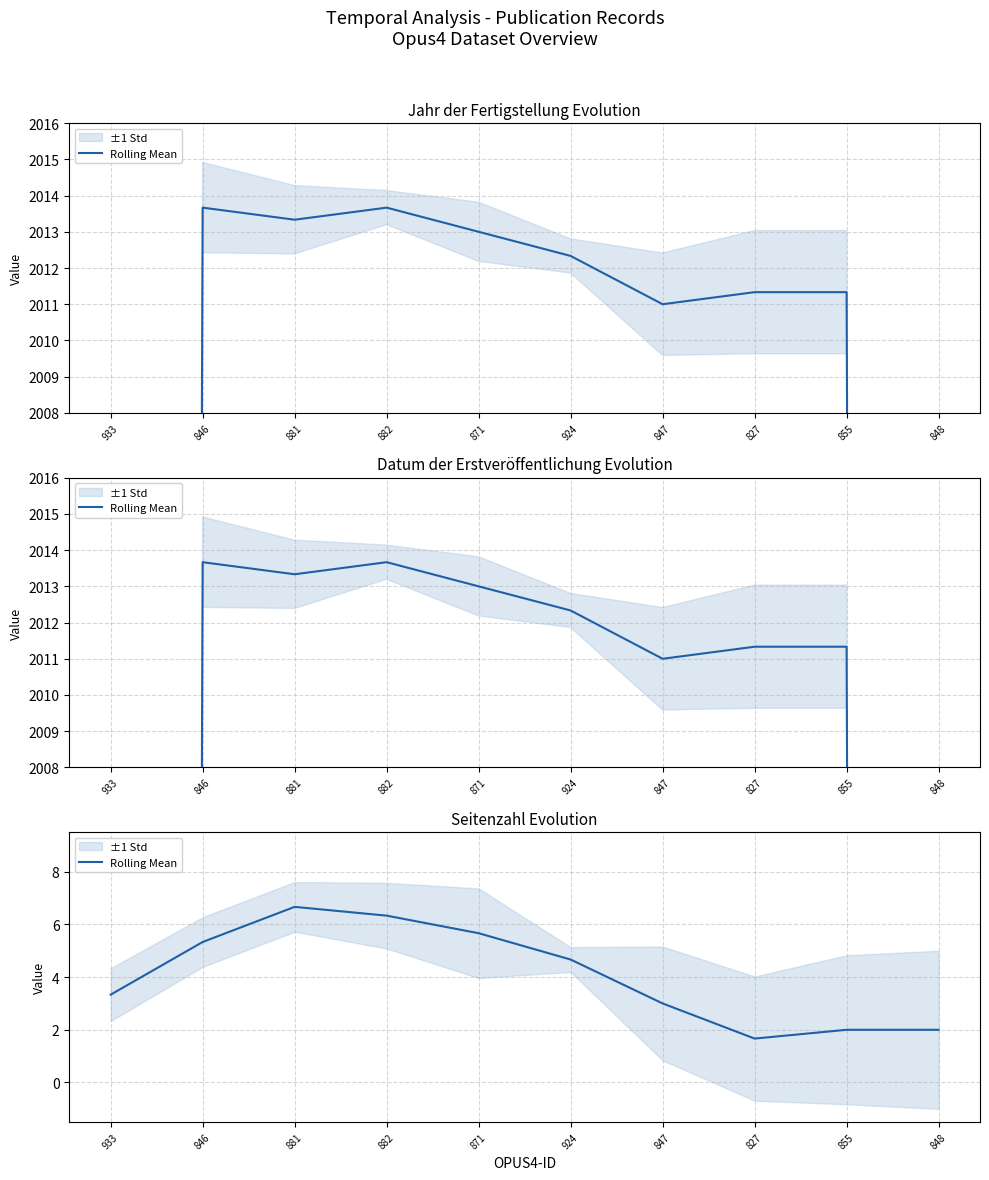

At which category does the chart reach its minimum across all series?

827